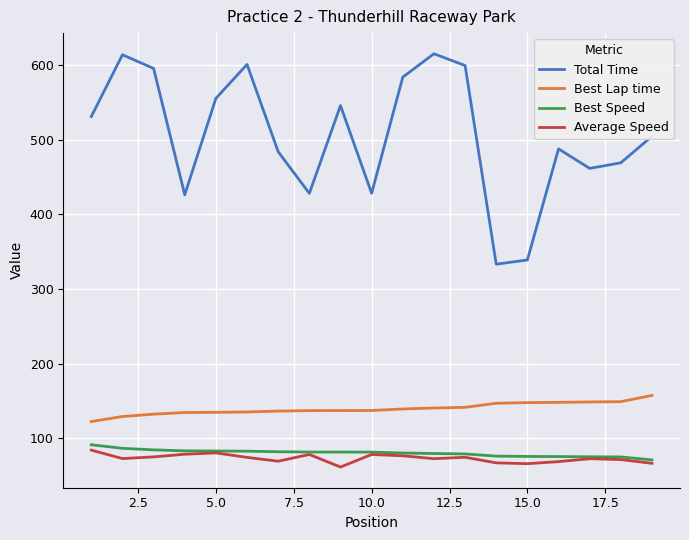

What is the smallest value displayed?

61.3